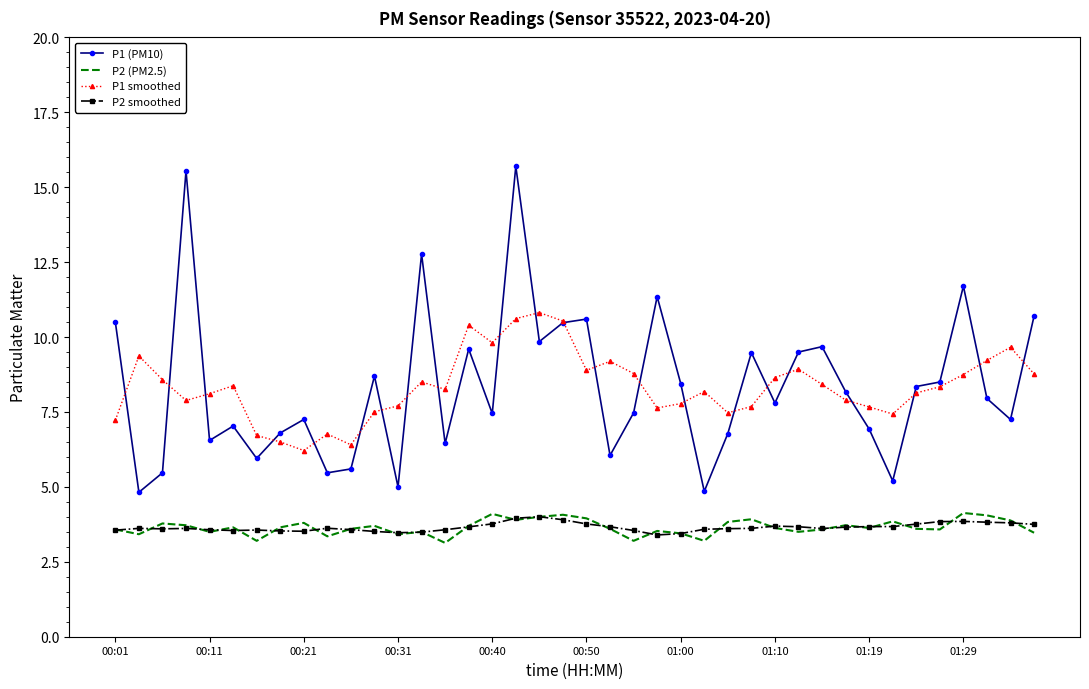

What is the maximum value shown in the chart?

15.7